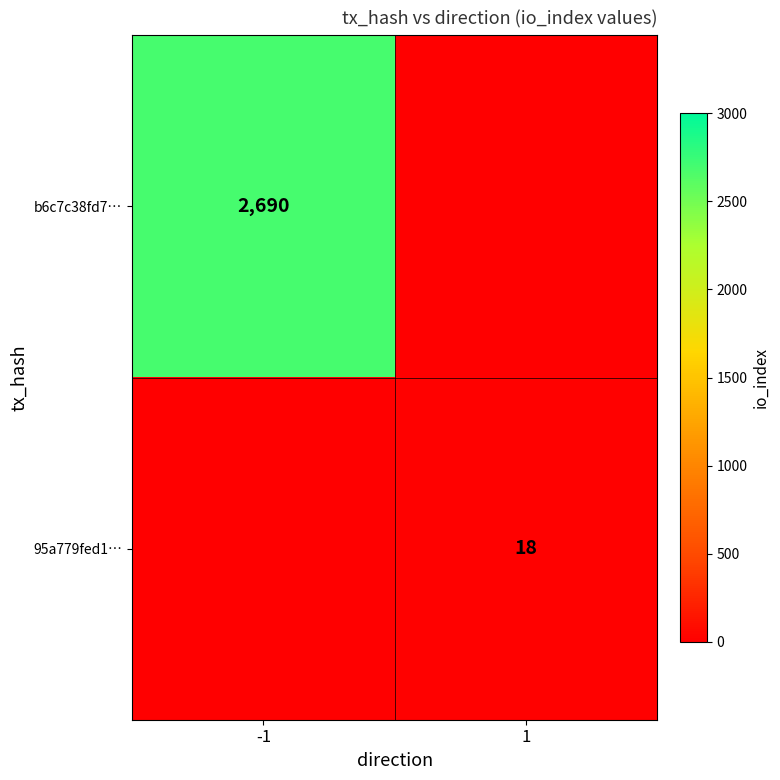

At how many categories does at least one series exceed 132?

1